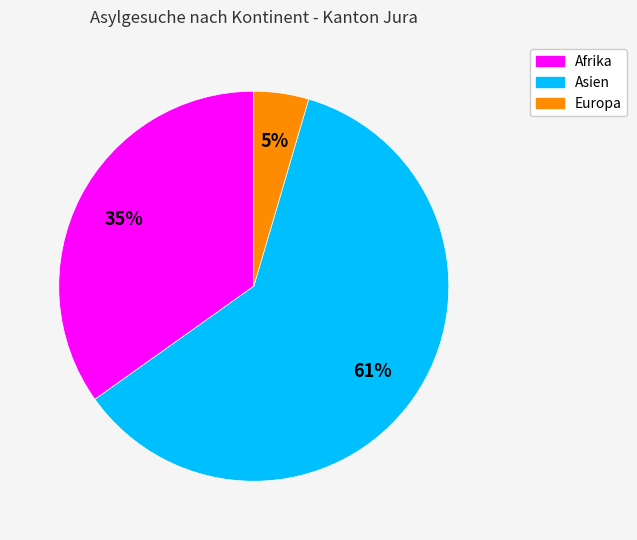

To the nearest percent, what is the average slice percentage?

33%